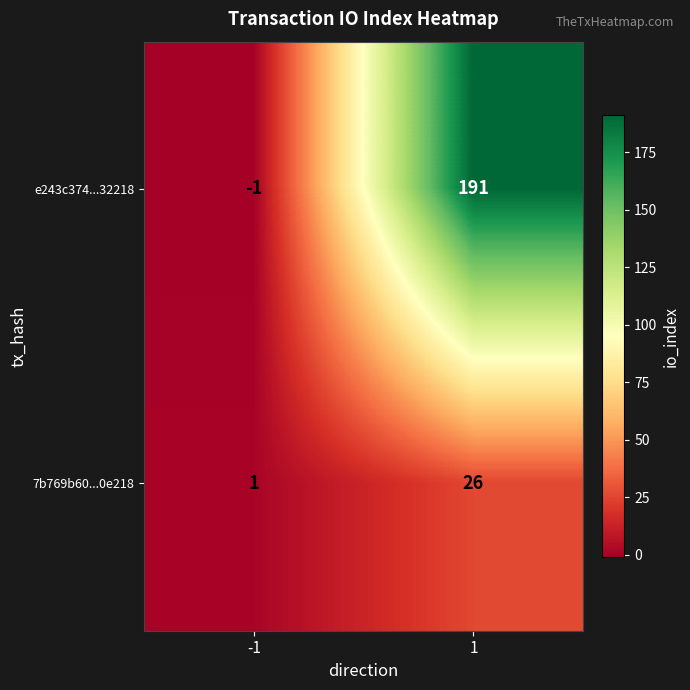

What is the difference between the highest and lowest values at 1?

165